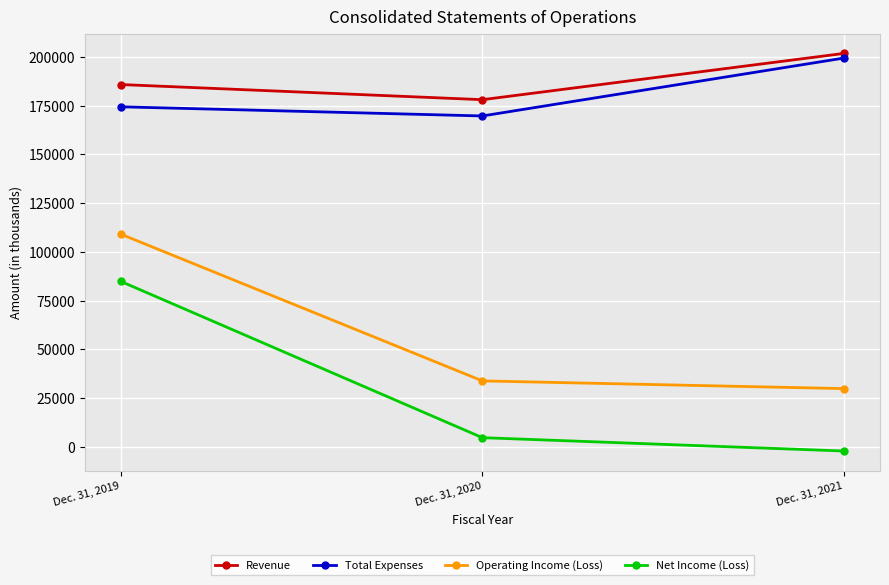

Which category has the highest value across all series?

Dec. 31, 2021